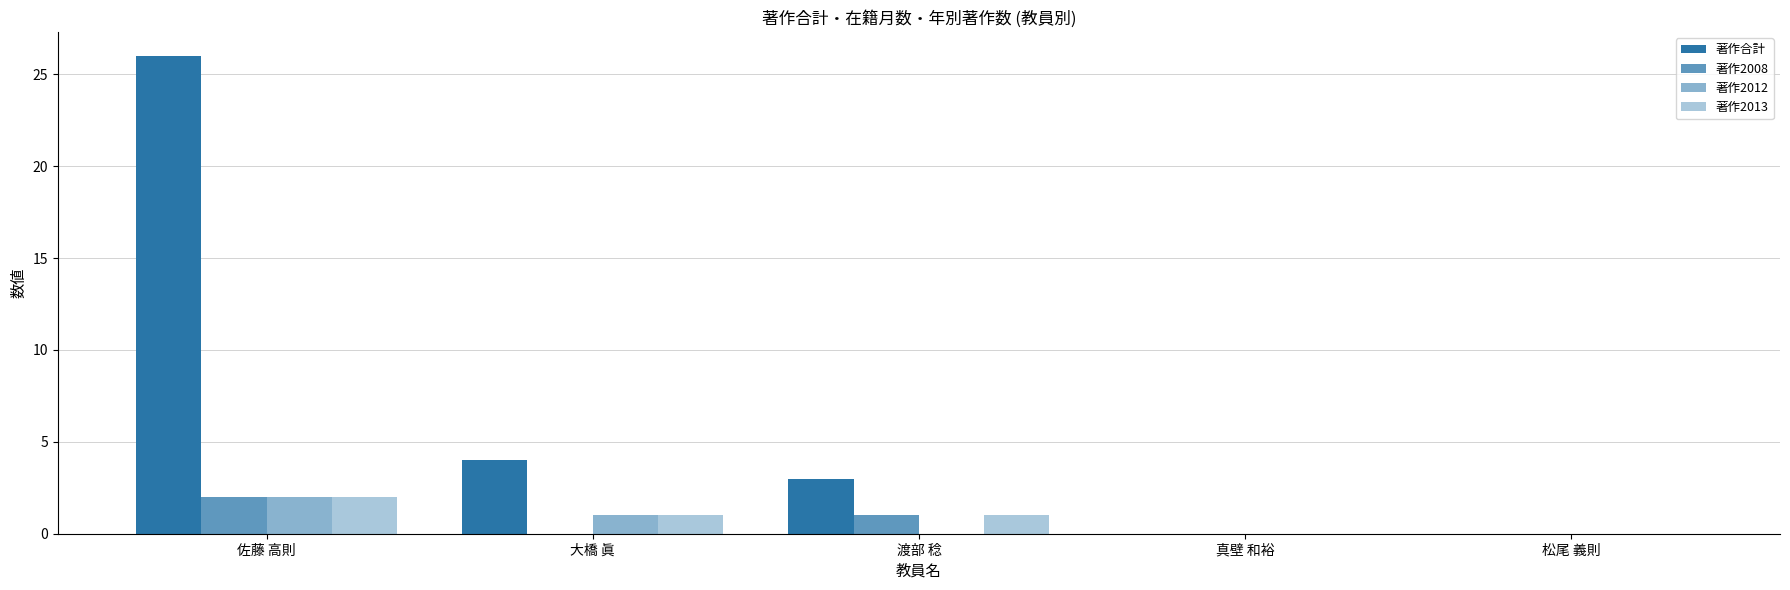

How many data points does each series have?

5